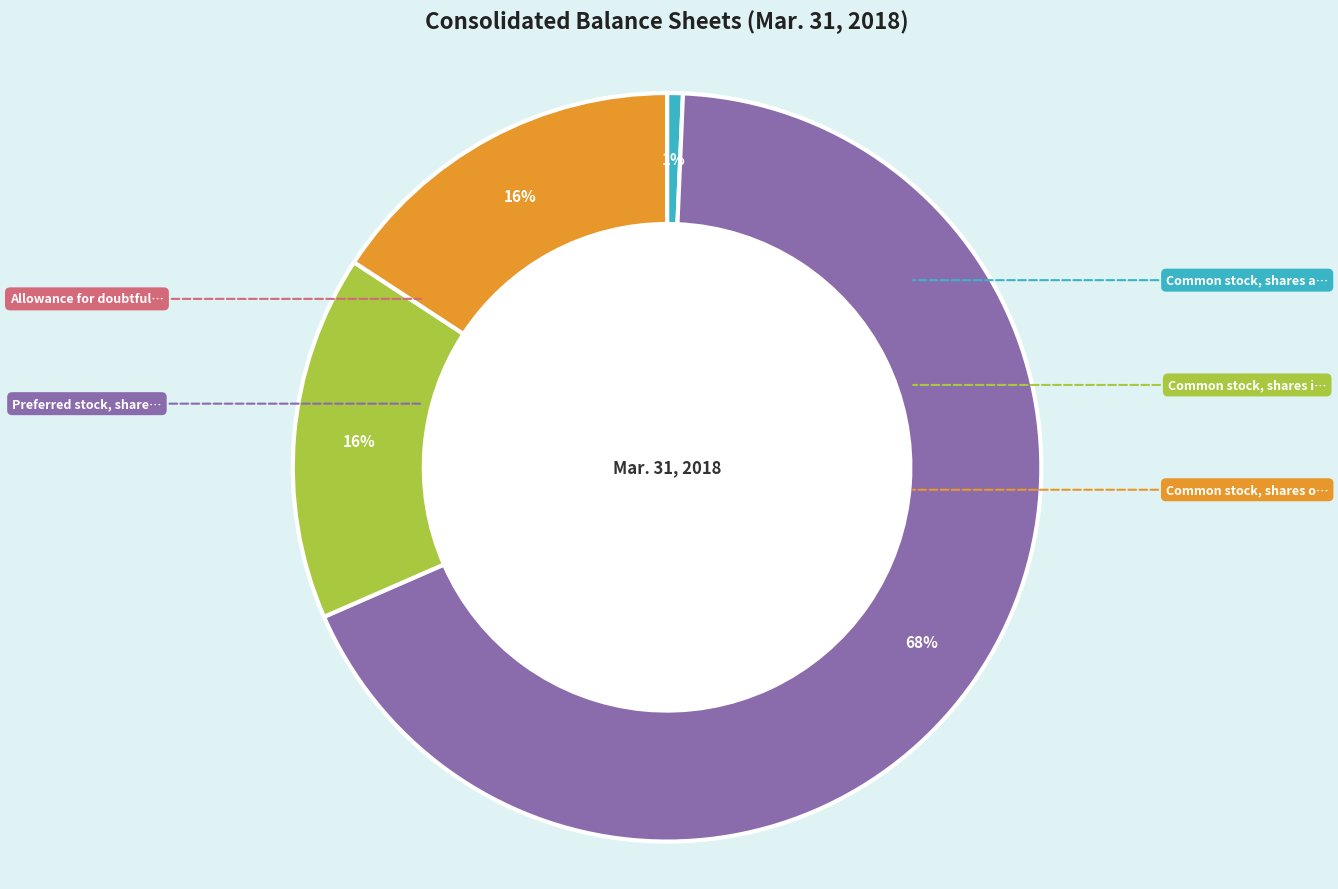

Is there a majority slice in this chart?

Yes